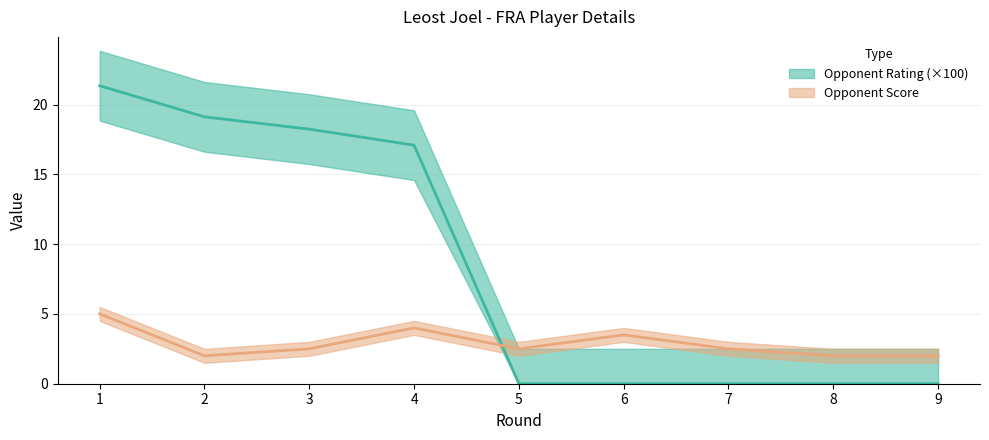

Does the chart display data point markers on the line(s)?

No